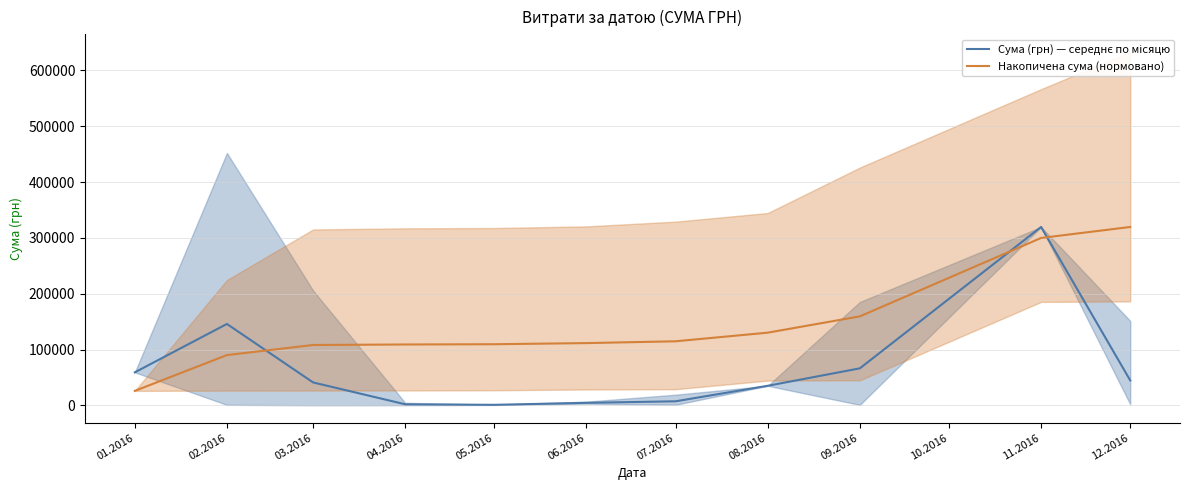

The Накопичена сума (нормовано) series shows 130284.7 at 08.2016. True or false?

True